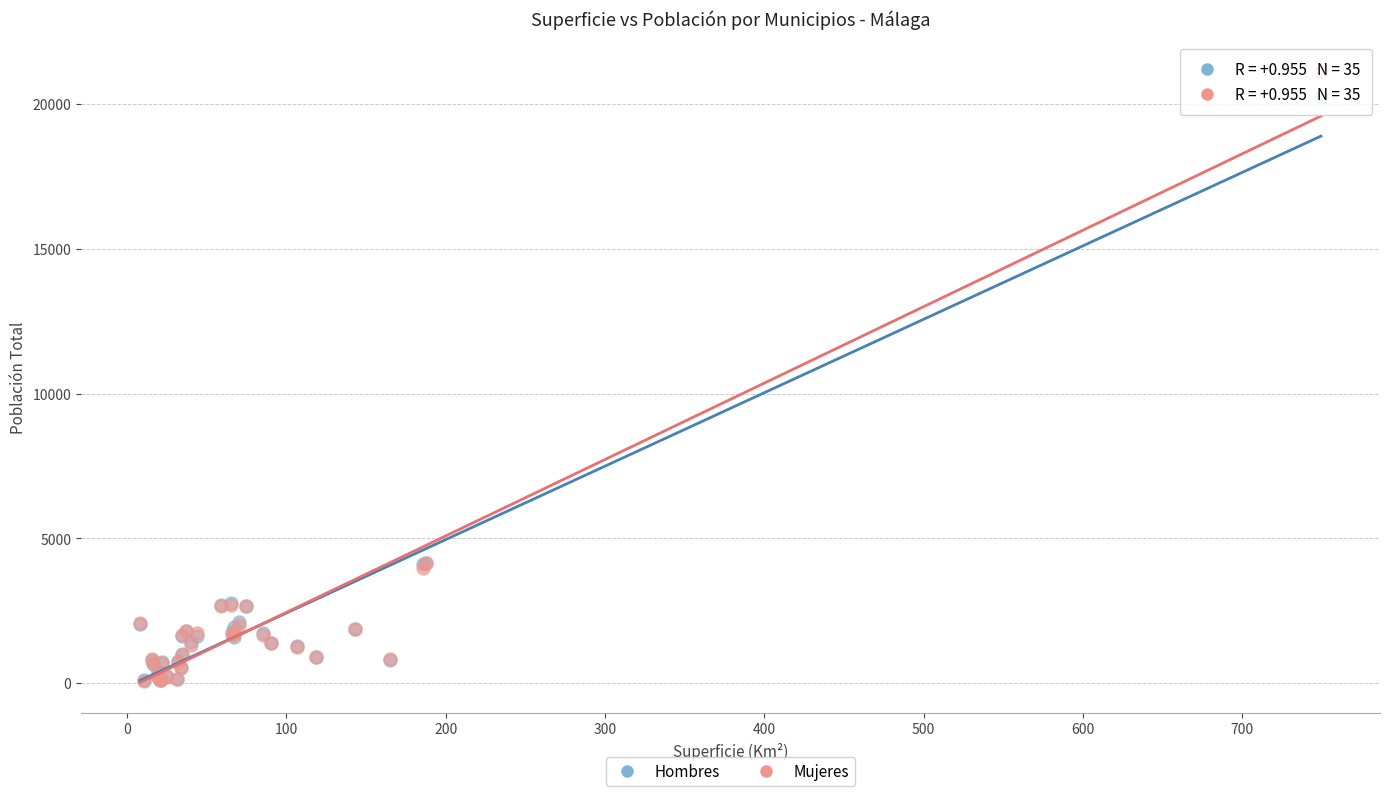

Which series reaches the maximum Y coordinate?

Mujeres